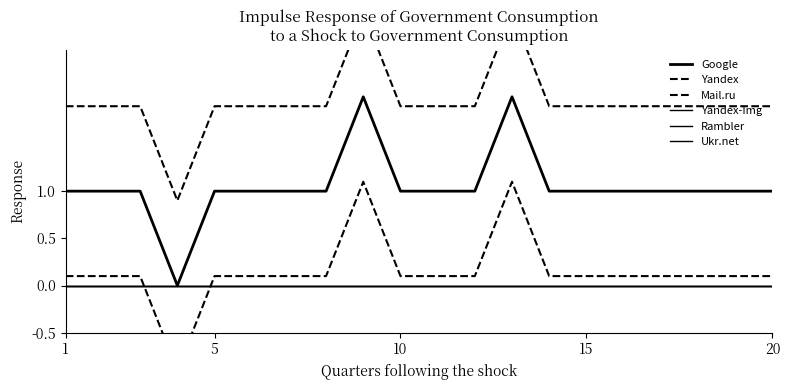

Is it true that Yandex equals 1.9 at 15?

True